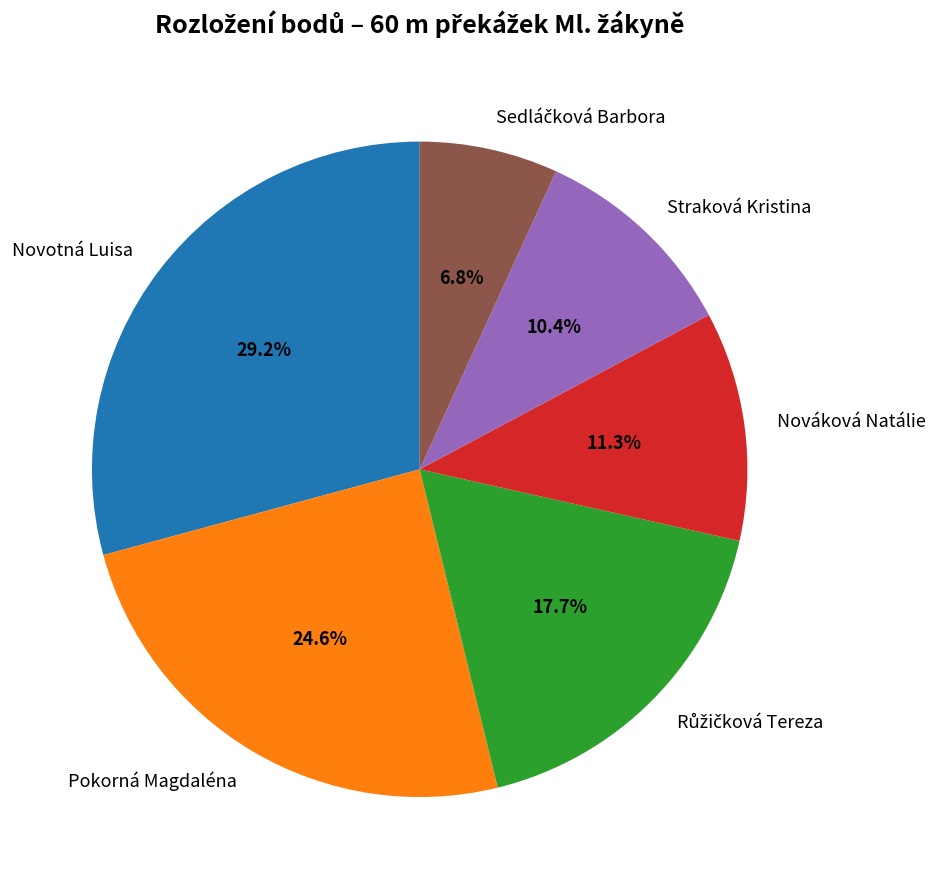

To the nearest percent, what is the average slice percentage?

17%